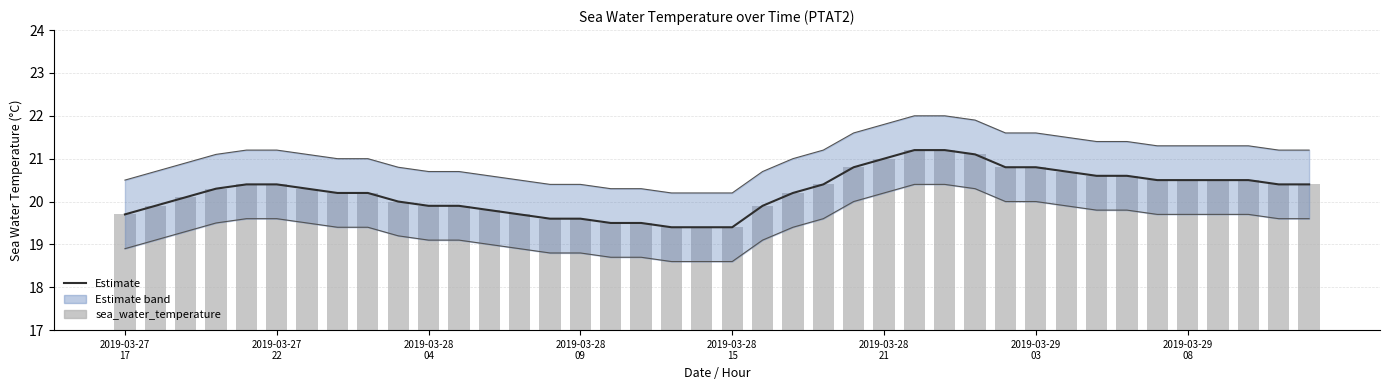

Are the bars horizontal?

No